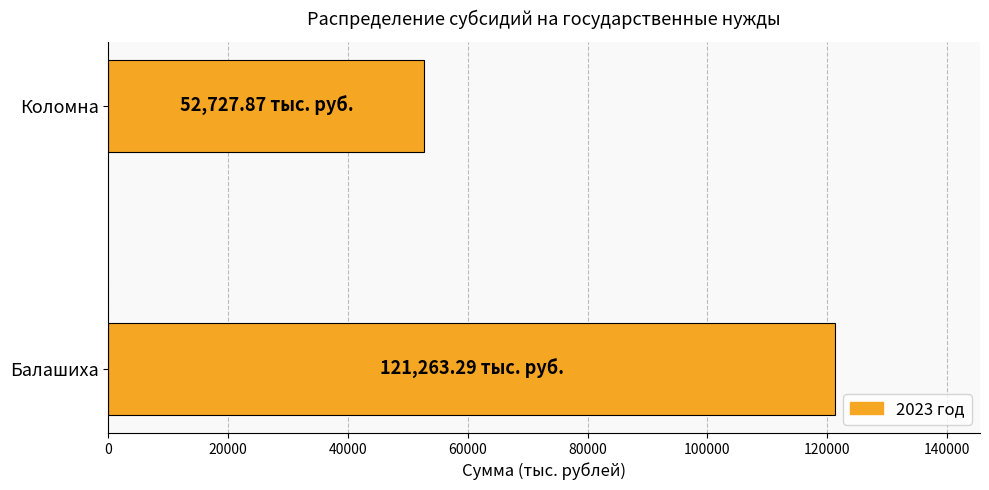

Which has a higher value, Коломна or Балашиха?

Балашиха